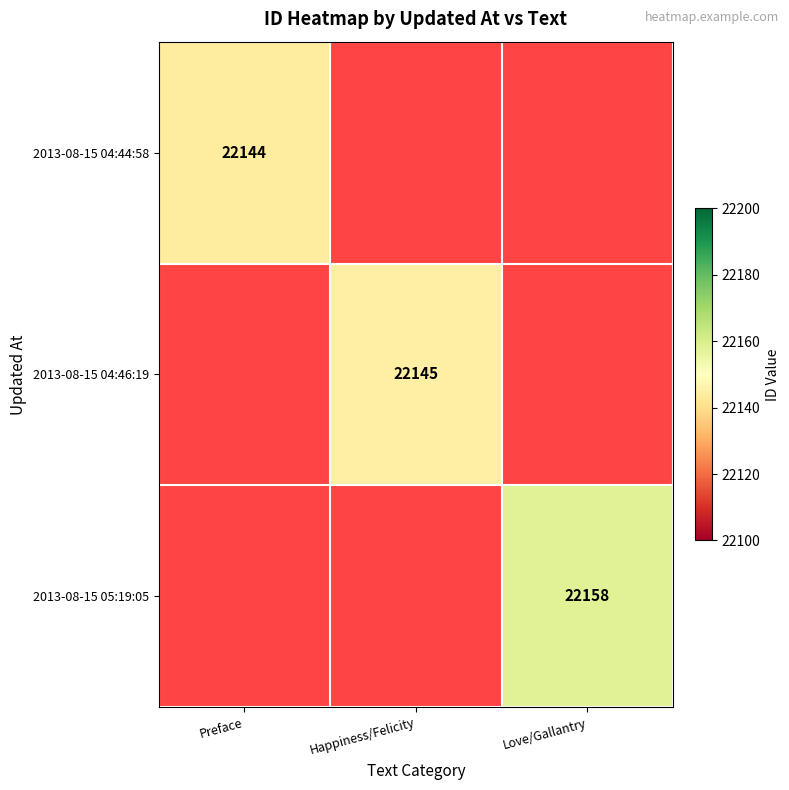

The value of 2013-08-15 04:46:19 at Happiness/Felicity is 5302. True or false?

False